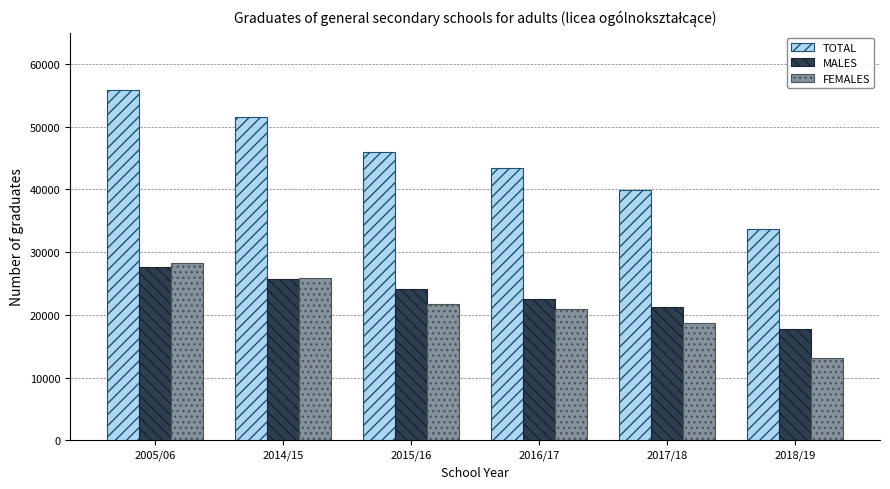

The value of TOTAL at 2017/18 is 17190. True or false?

False